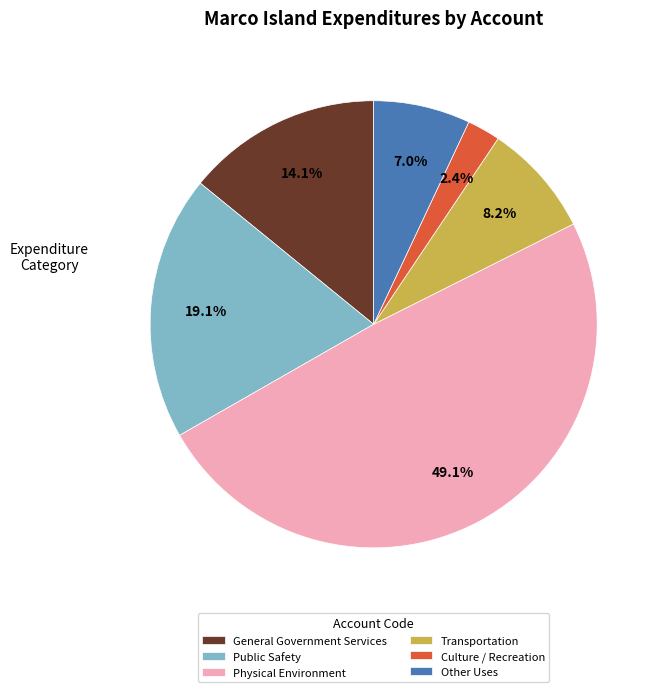

To the nearest percent, what is the difference between the largest and smallest slice percentages?

47%